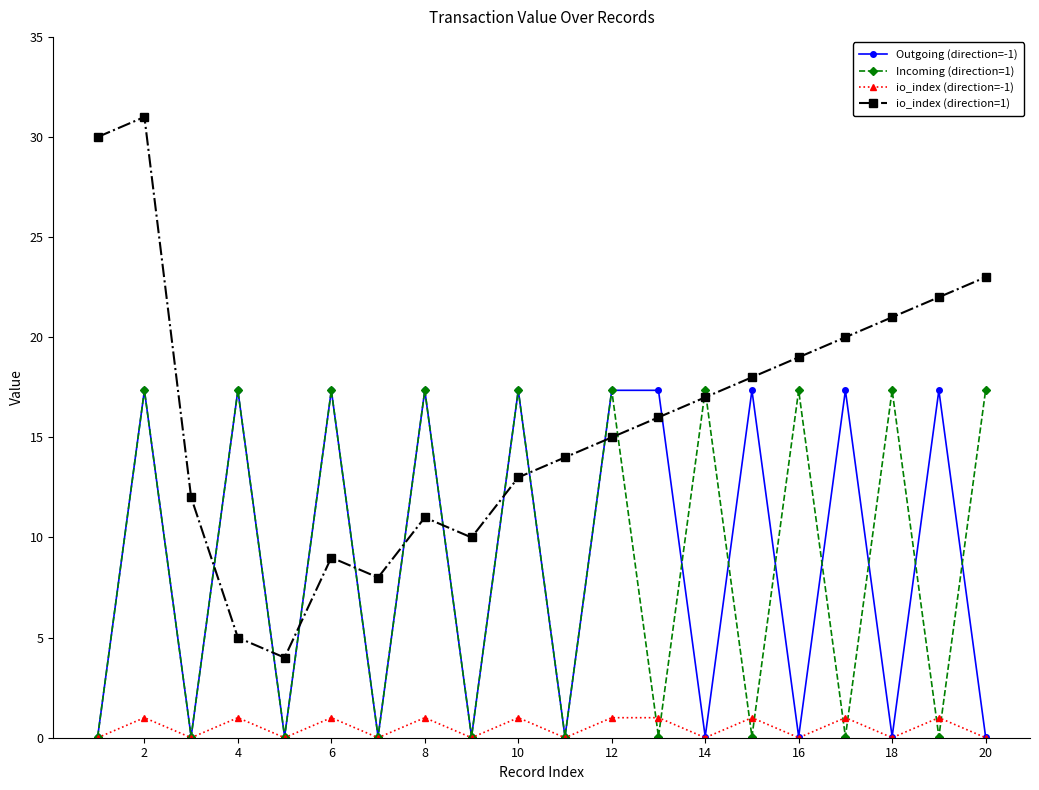

True or false: Incoming (direction=1) and io_index (direction=-1) cross at least once.

True